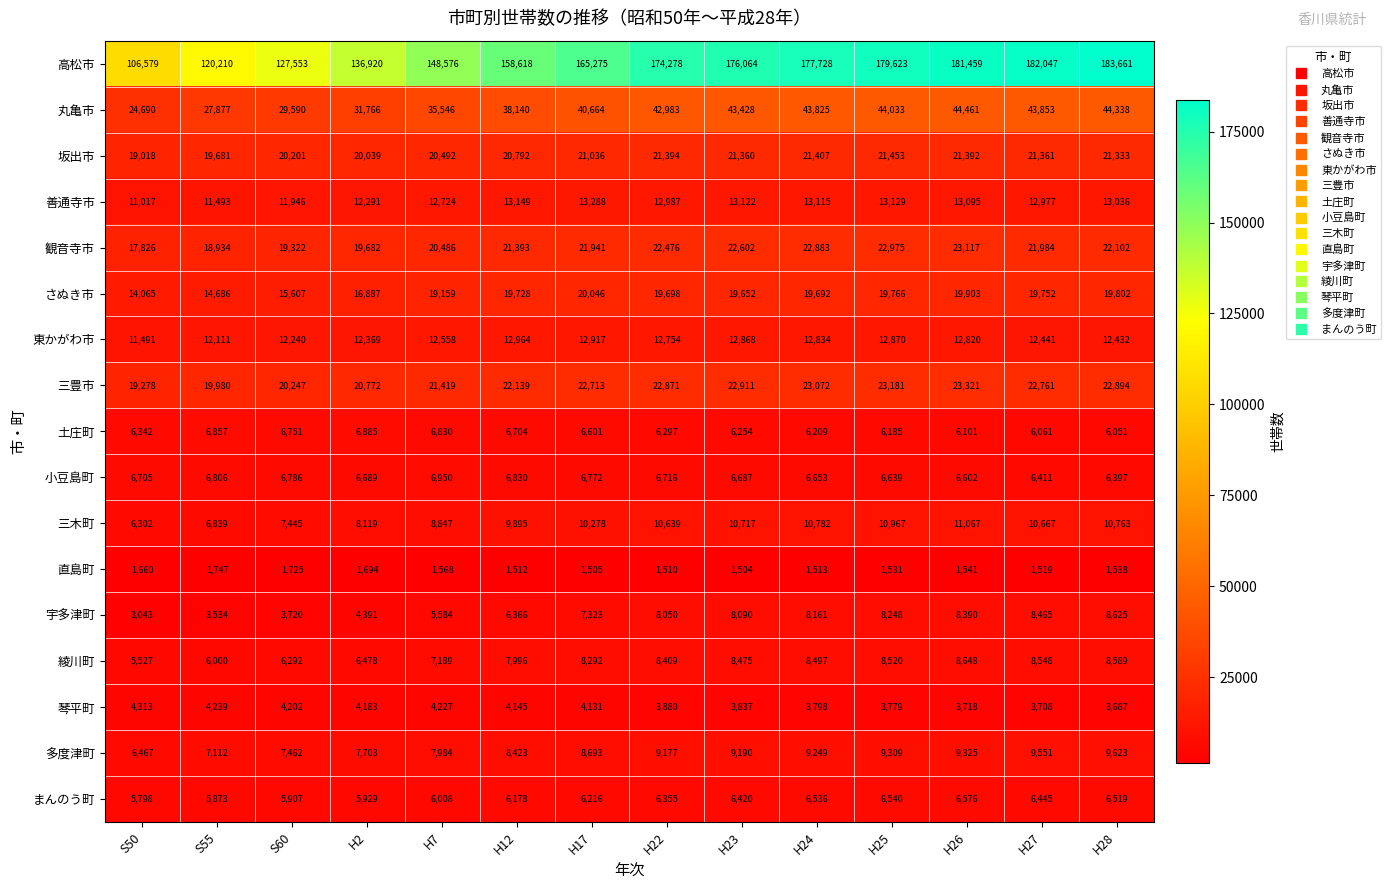

How many values in the 多度津町 series are below 9177?

7